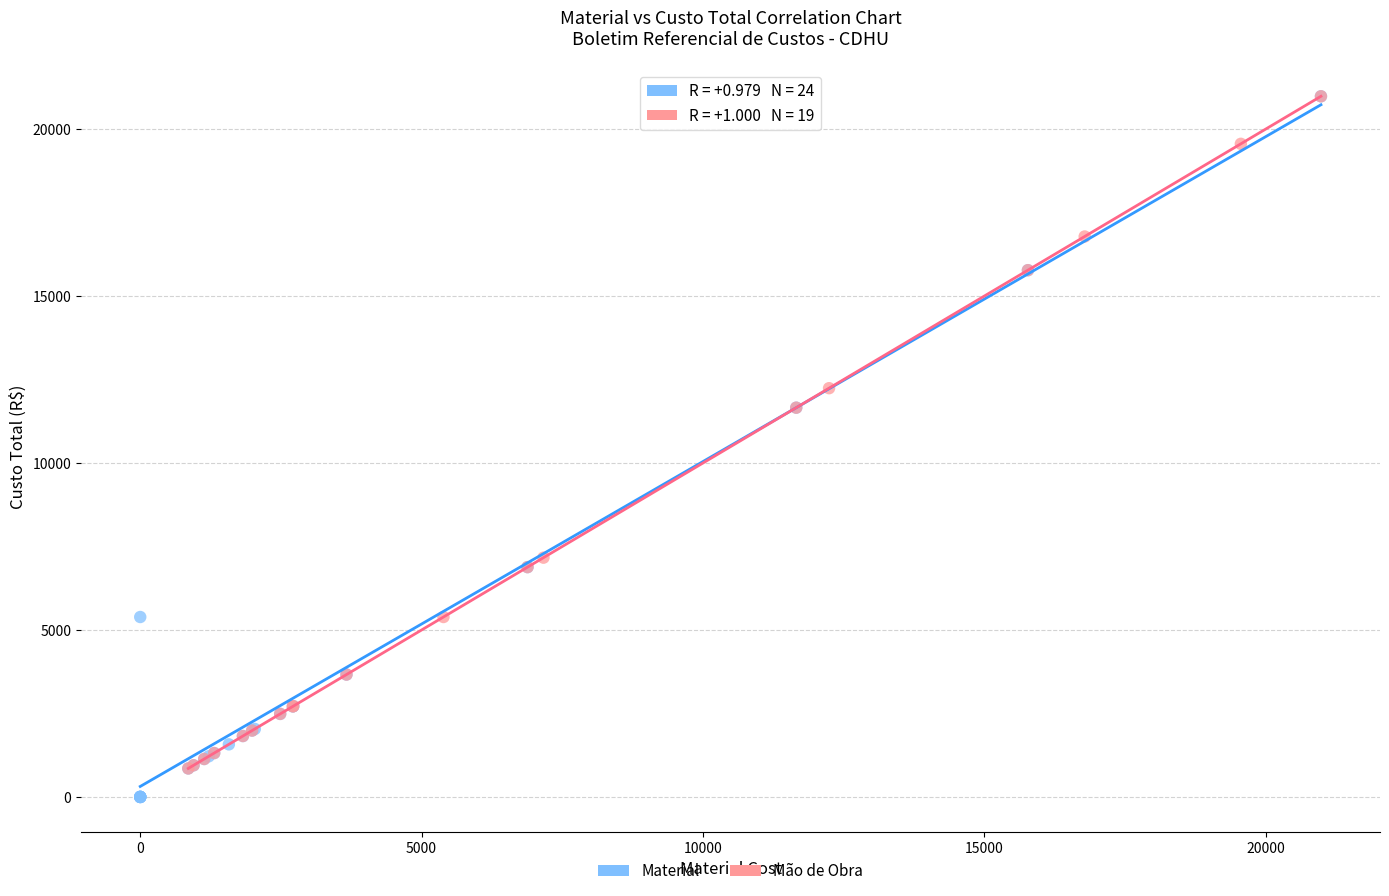

Which series has the widest spread of Y values?

Material